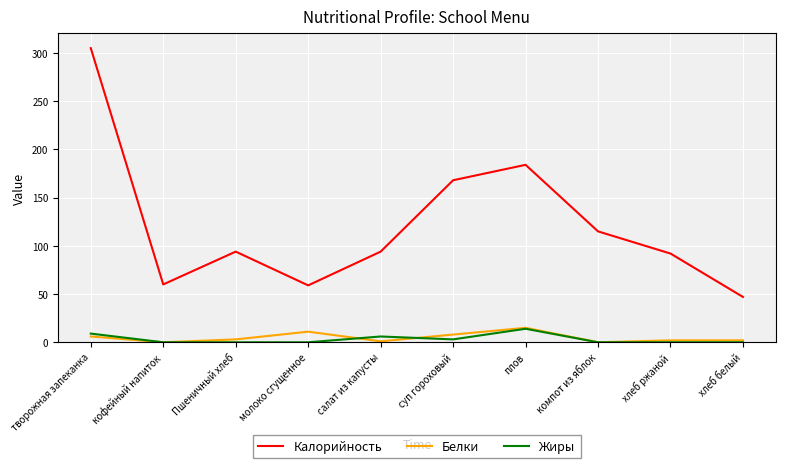

What is the sum of all Жиры values?

32